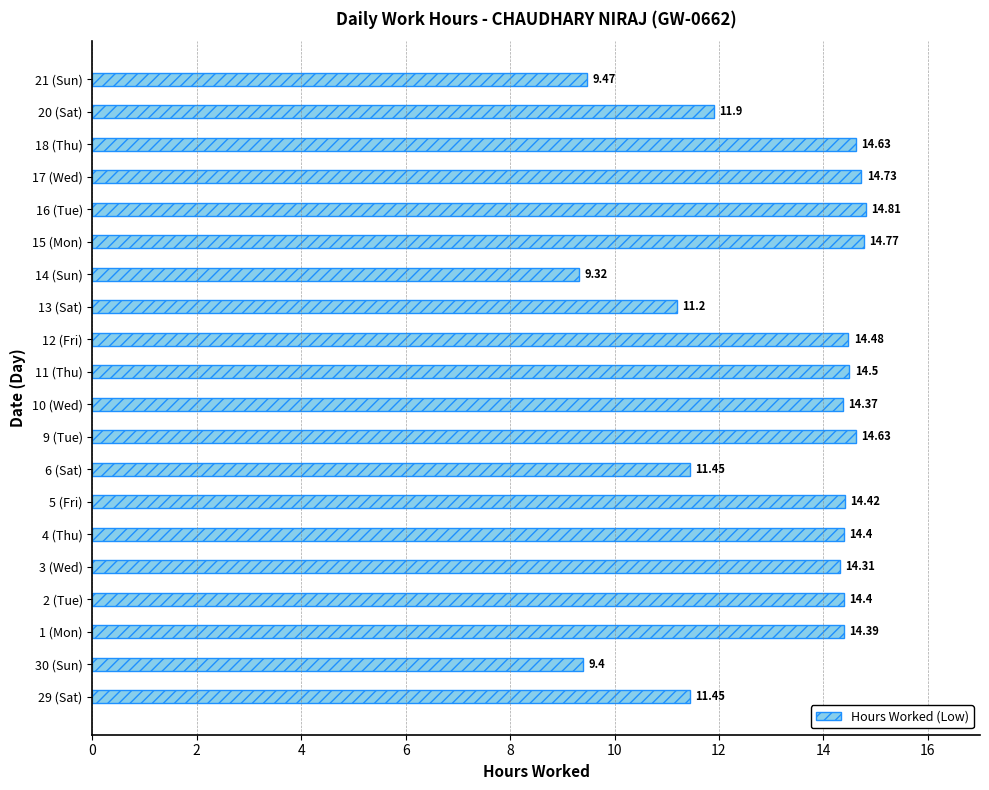

What is the average value?

13.2